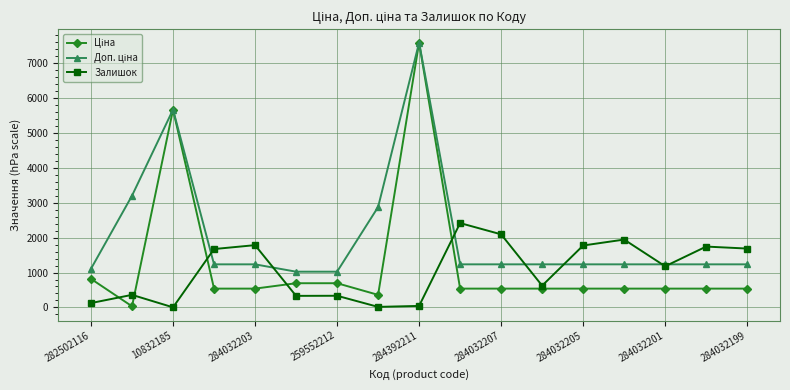

What is the maximum value for Залишок?

2419.0